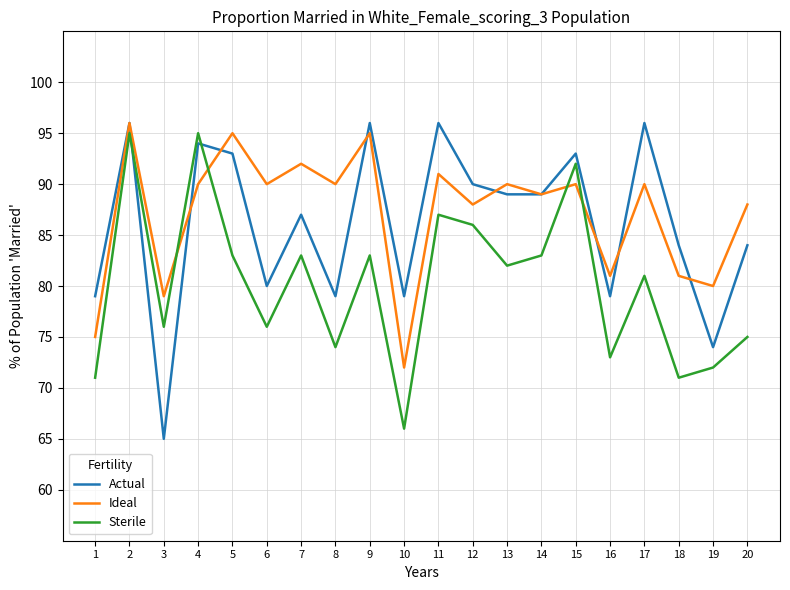

What is the total value across all series at 6?

246